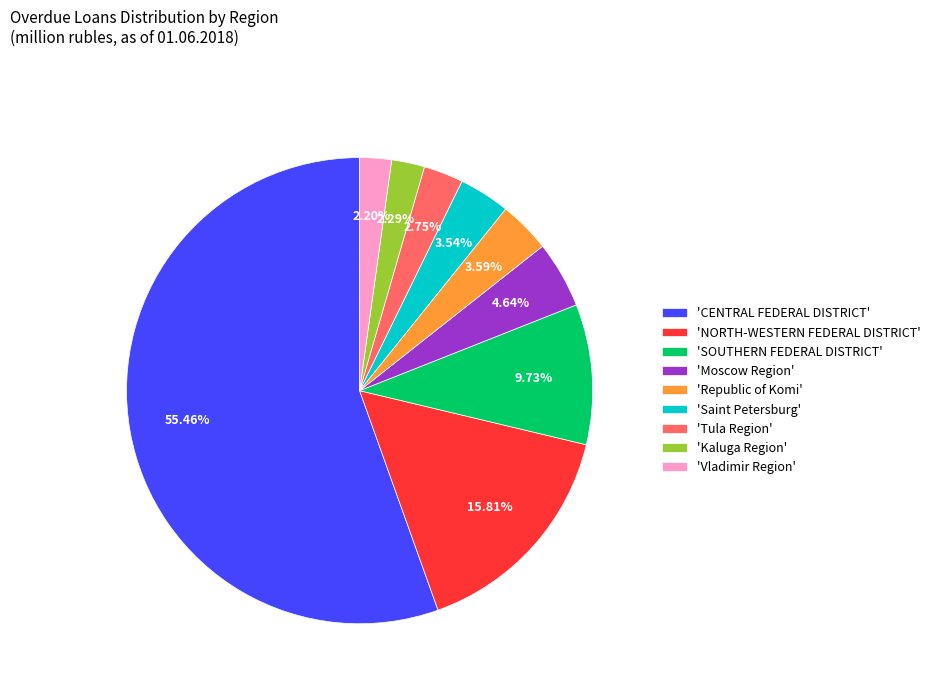

Is there a majority slice in this chart?

Yes